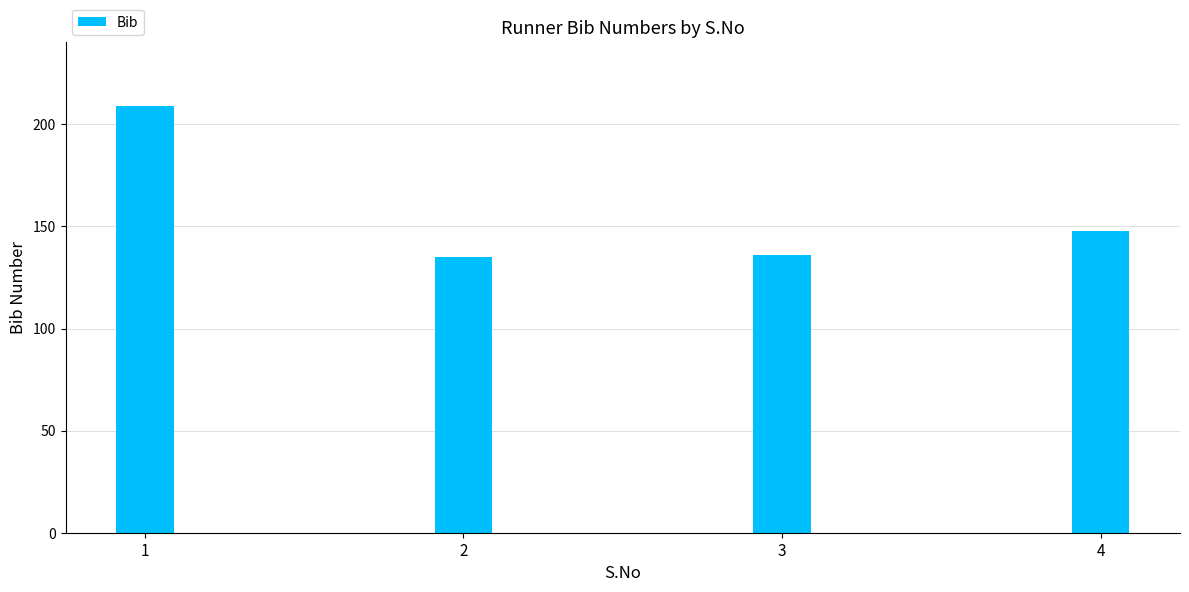

How many distinct data groups are displayed?

1